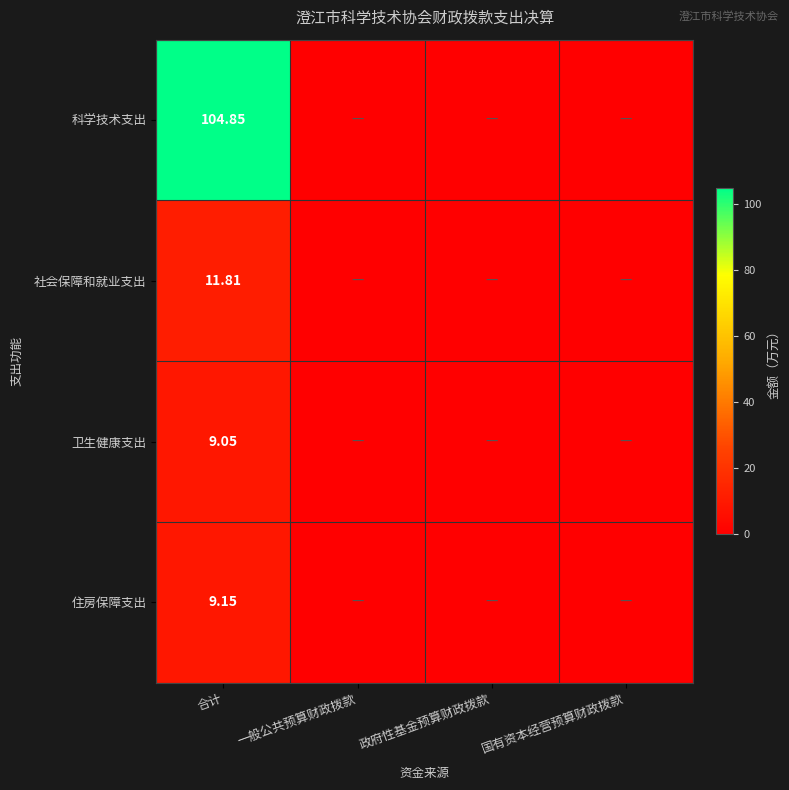

What is the maximum value for 社会保障和就业支出?

11.8